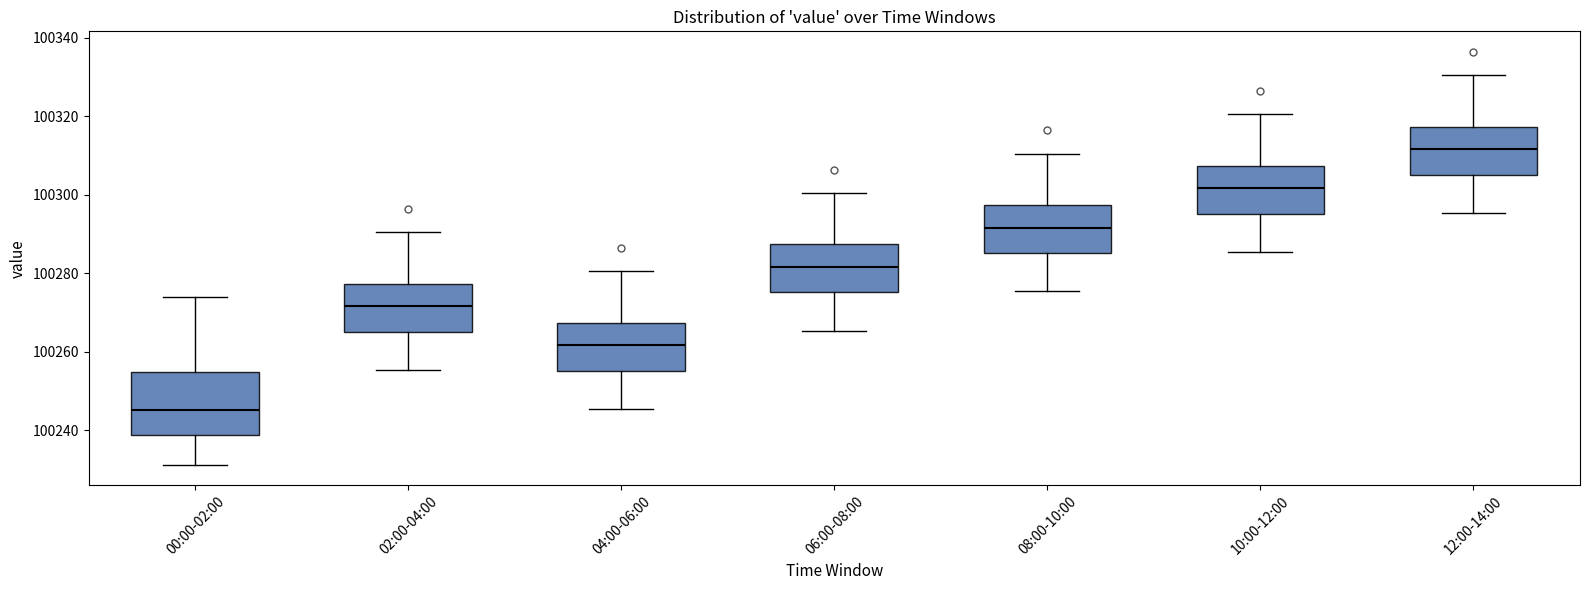

Which box is the tallest, from its lower edge to its upper edge?

00:00-02:00